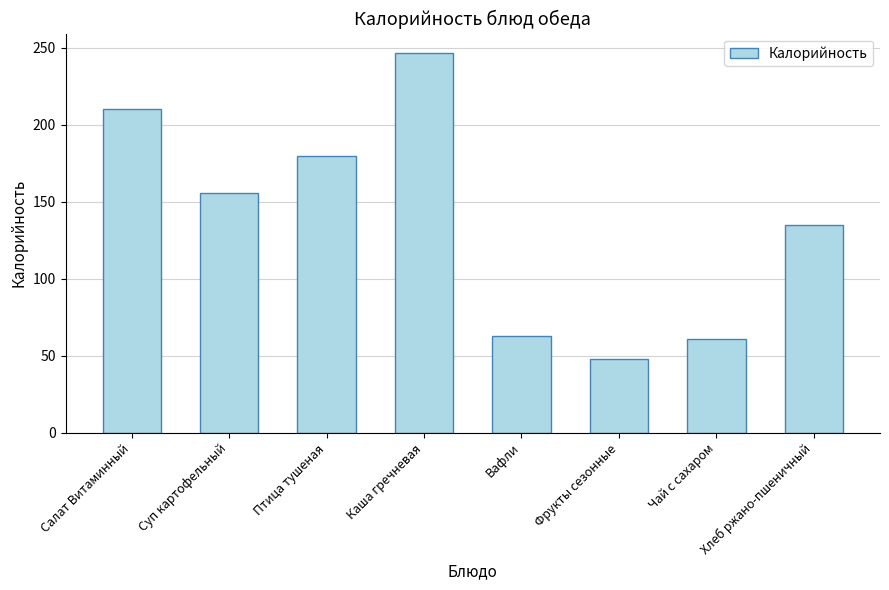

Are the bars grouped side by side (vs. stacked)?

No